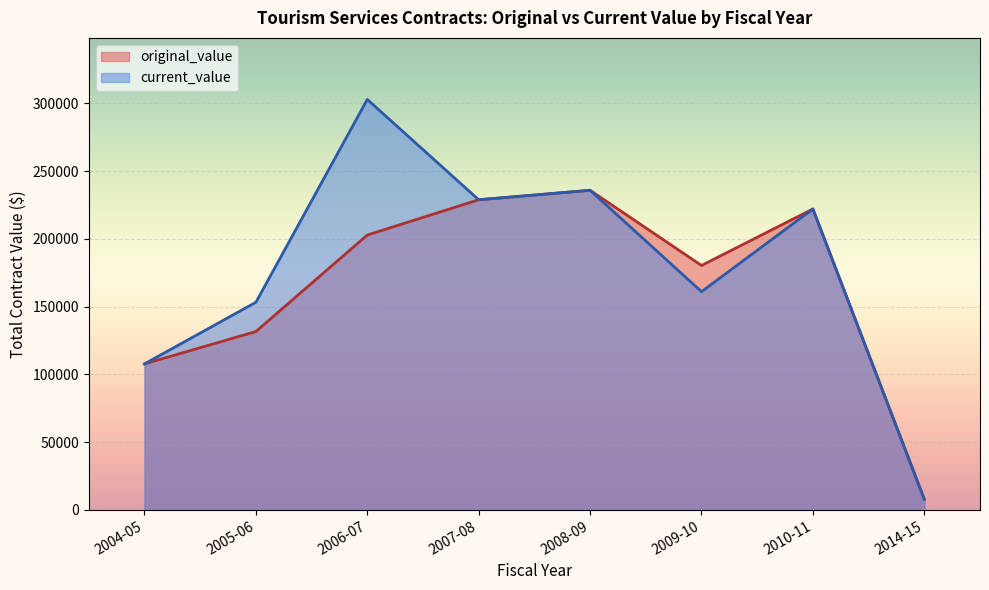

The value of original_value at 2006-07 is 97994.7. True or false?

False